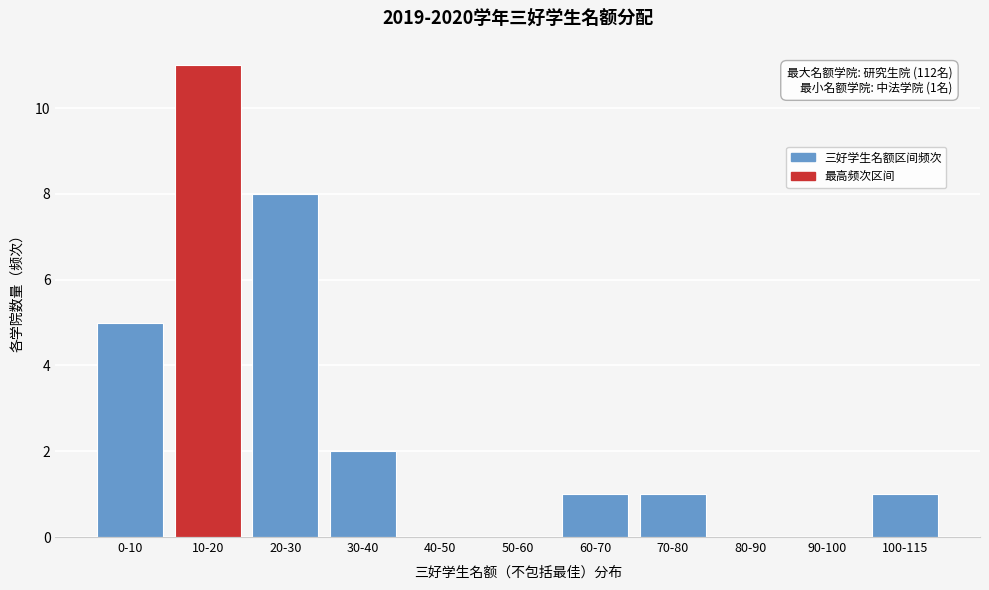

Reading left to right, transcribe all the data shown in this chart.

0-10=5	10-20=11	20-30=8	30-40=2	40-50=0	50-60=0	60-70=1	70-80=1	80-90=0	90-100=0	100-115=1